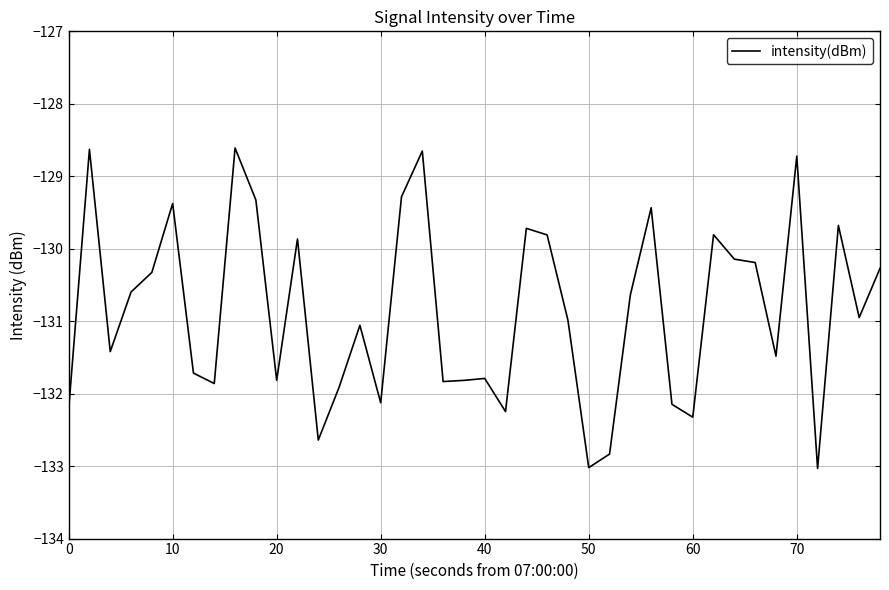

What is the greatest value displayed?

-128.6